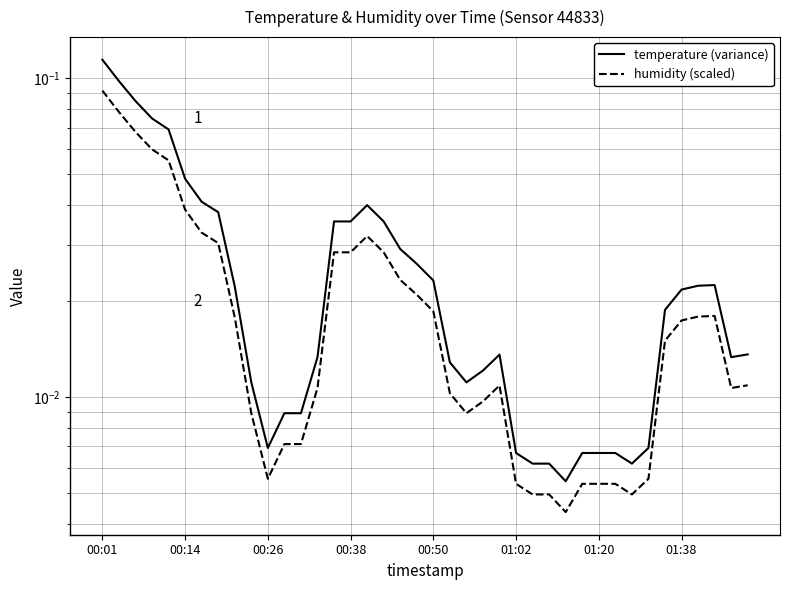

Does the chart have visible grid lines?

Yes